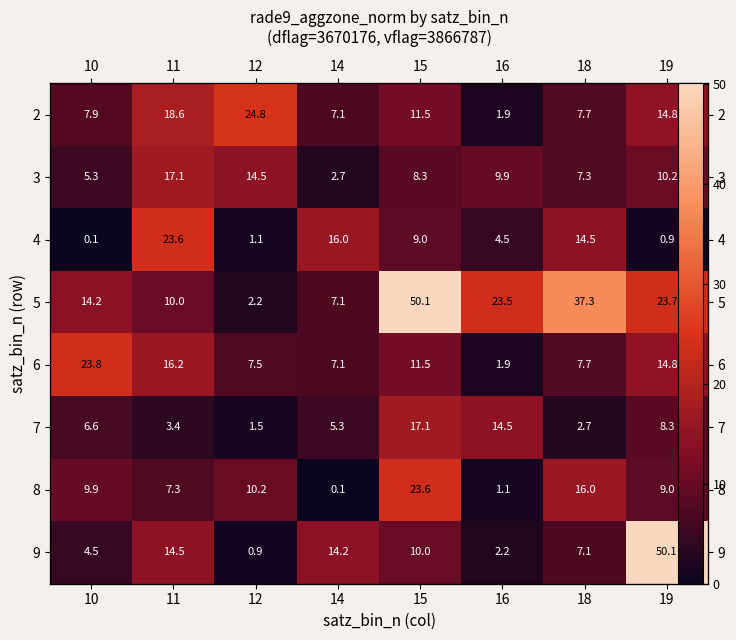

Which category has the highest value in the 7 series?

15